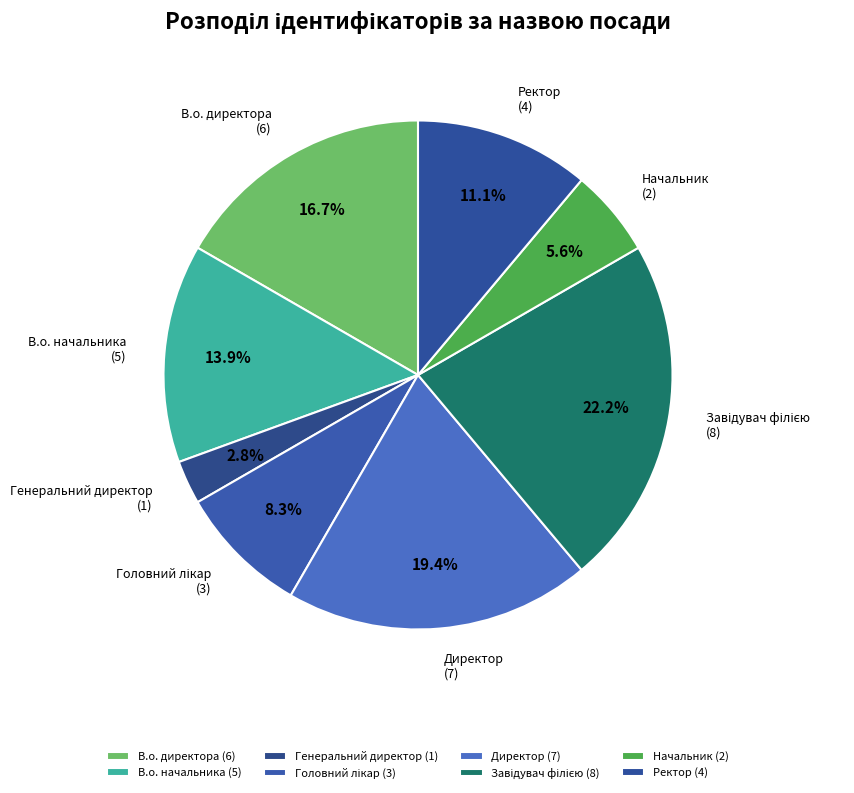

What portion of the pie excludes Директор?

80.6%